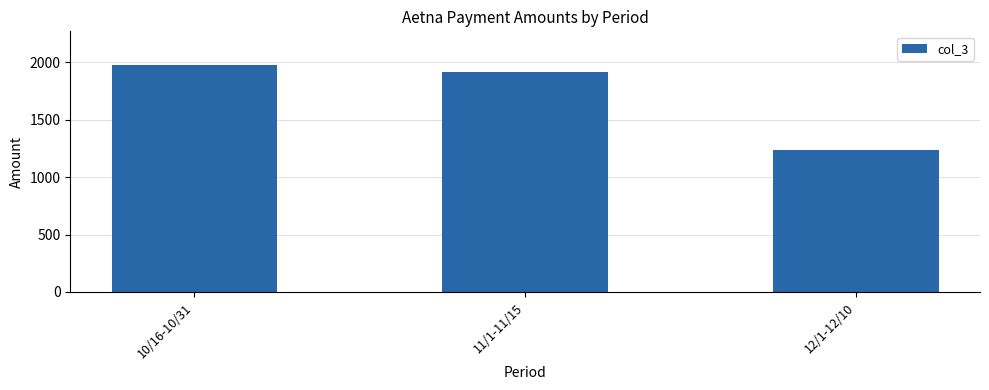

At which label is the value closest to 1602?

11/1-11/15